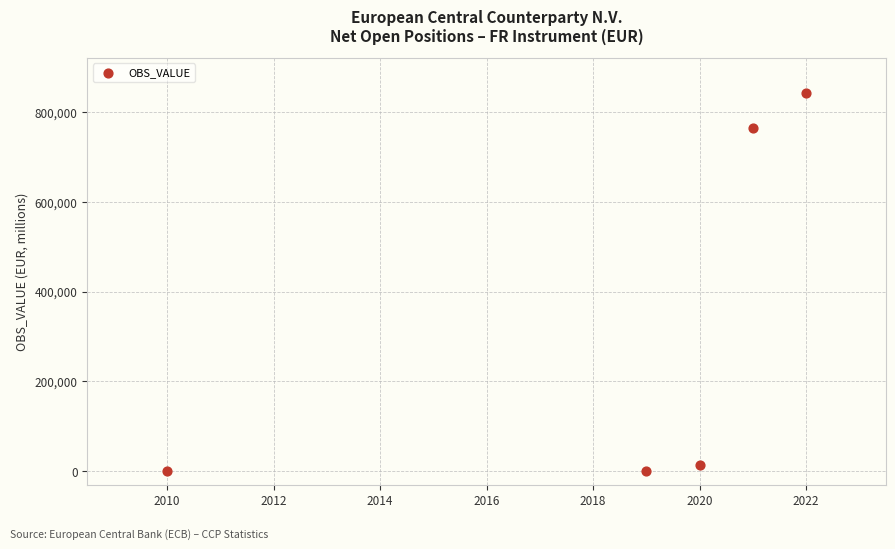

What Y value in the scatter plot is closest to 420725?

764342